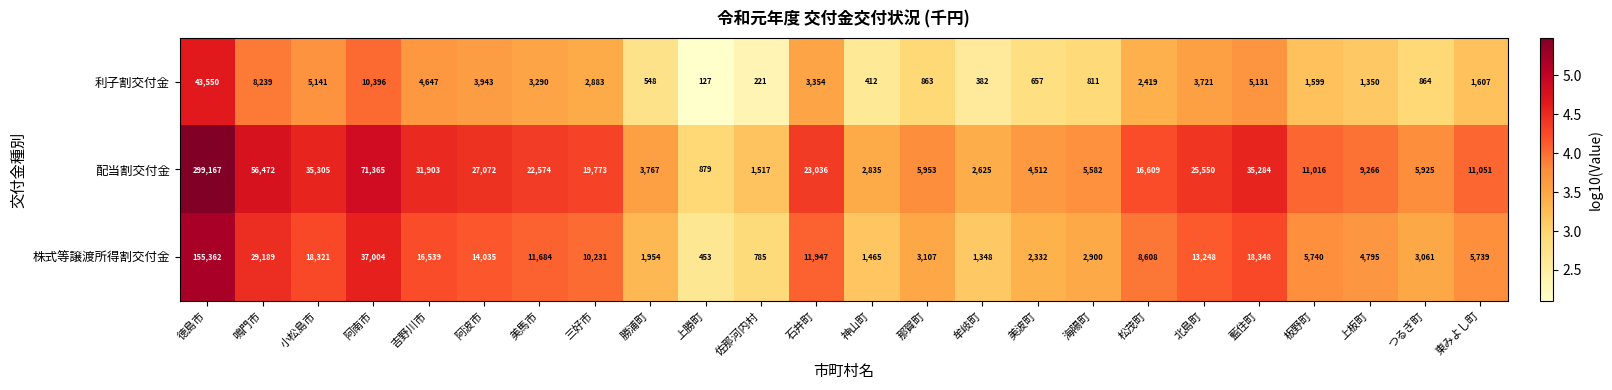

The 株式等譲渡所得割交付金 series shows 5739 at 東みよし町. True or false?

True